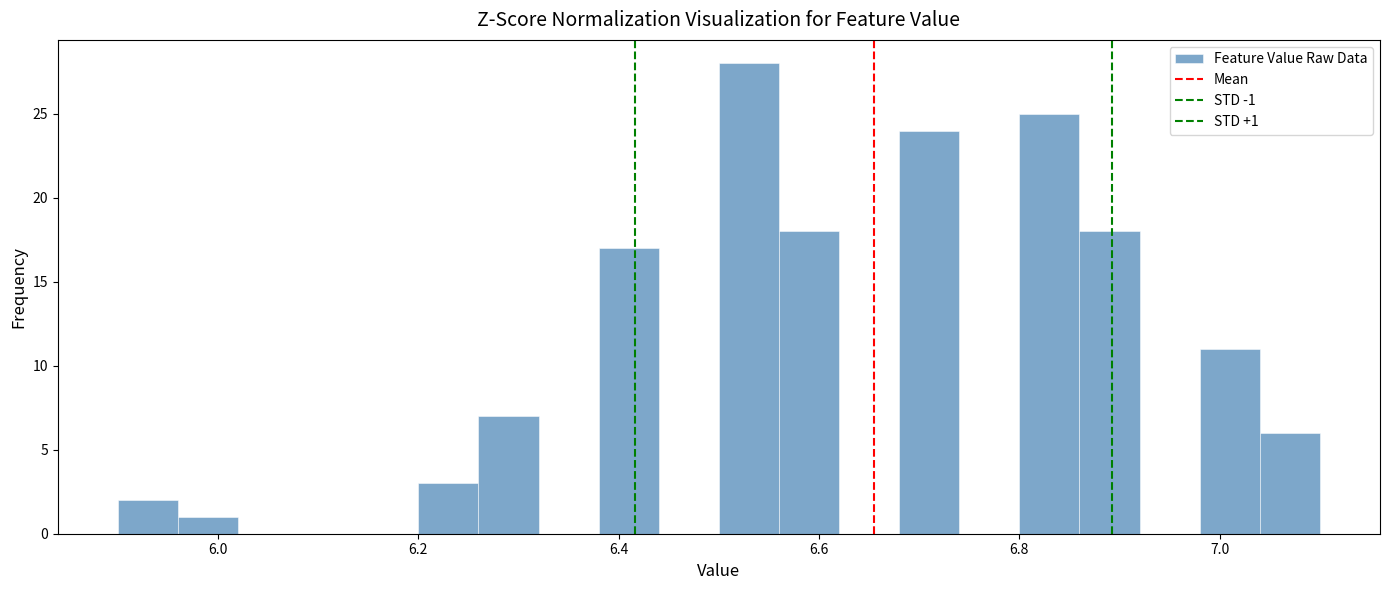

Around what value on the x-axis is the tallest bar? Give the approximate position of its centre, as read against the axis.

6.54